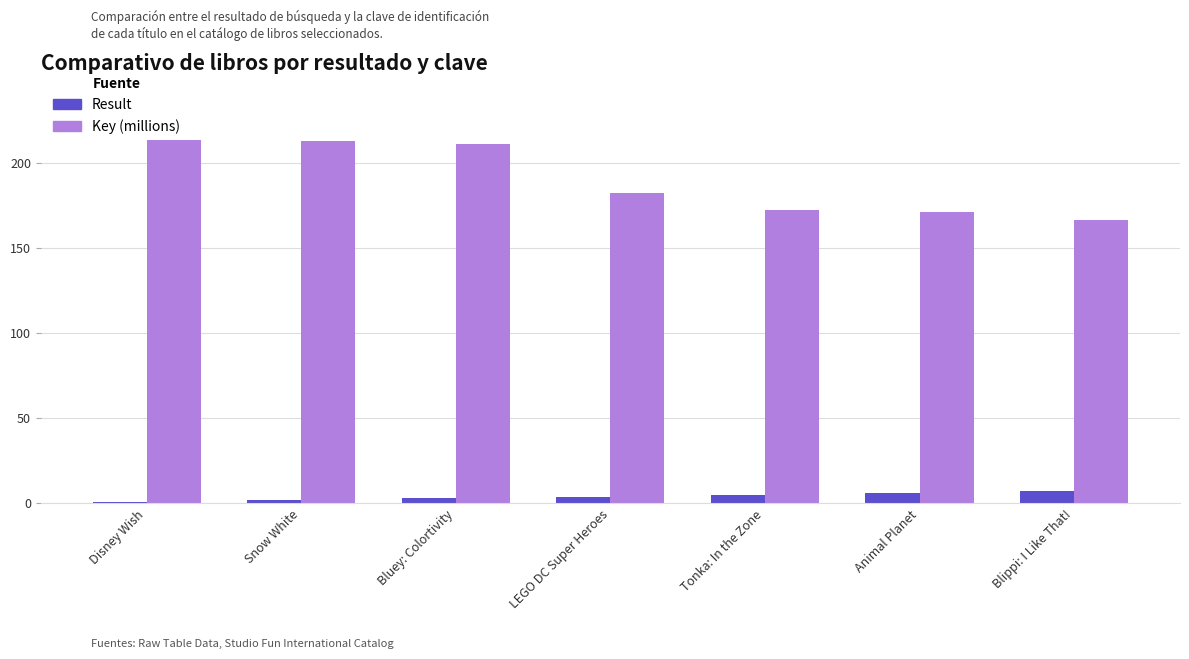

The value of Result at Animal Planet is 6.0. True or false?

True